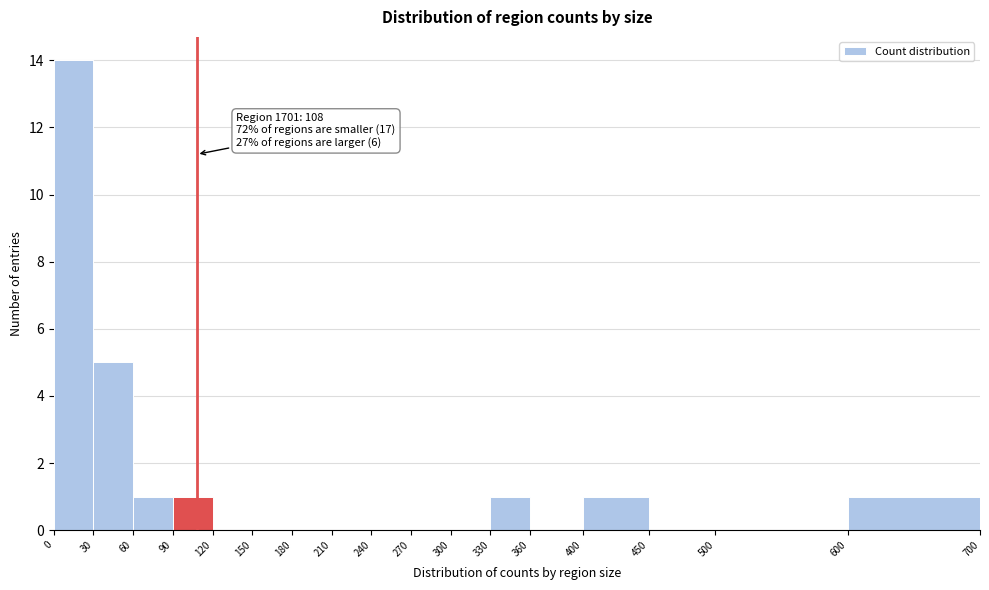

Which range on the x-axis has the tallest bar?

0 to 30